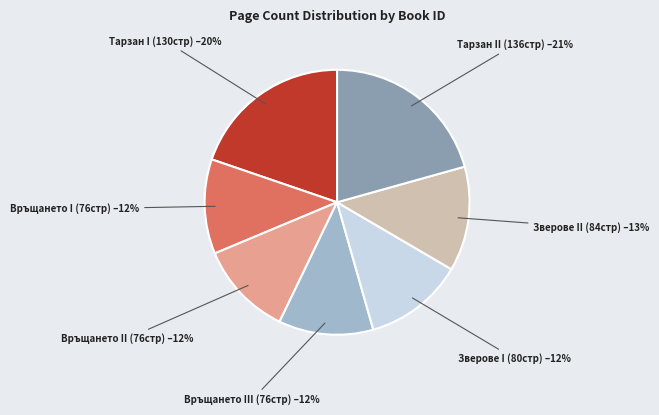

How many segments does this pie chart have?

7